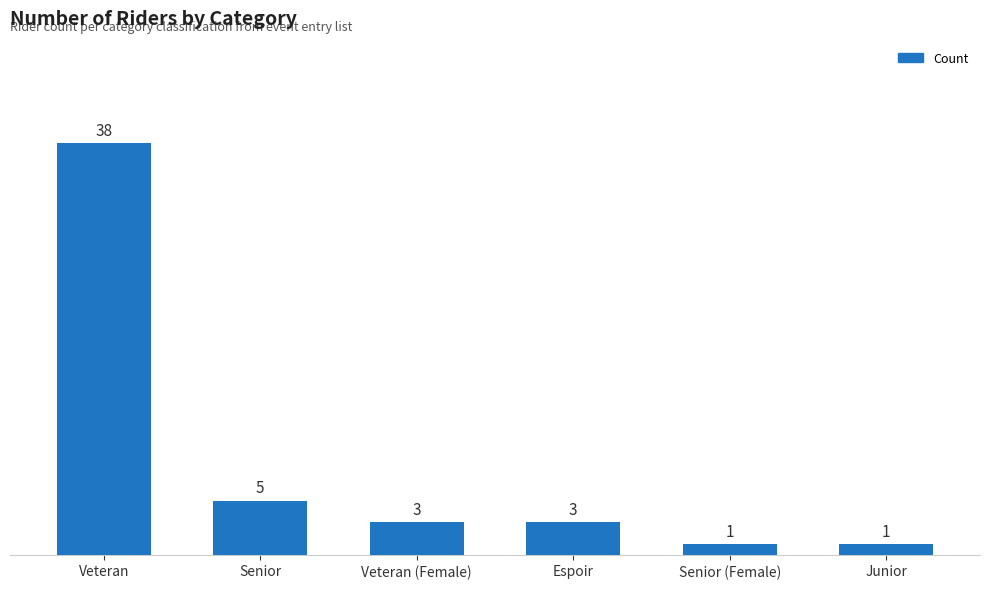

What is the label of the 2nd bar from the right?

Senior (Female)